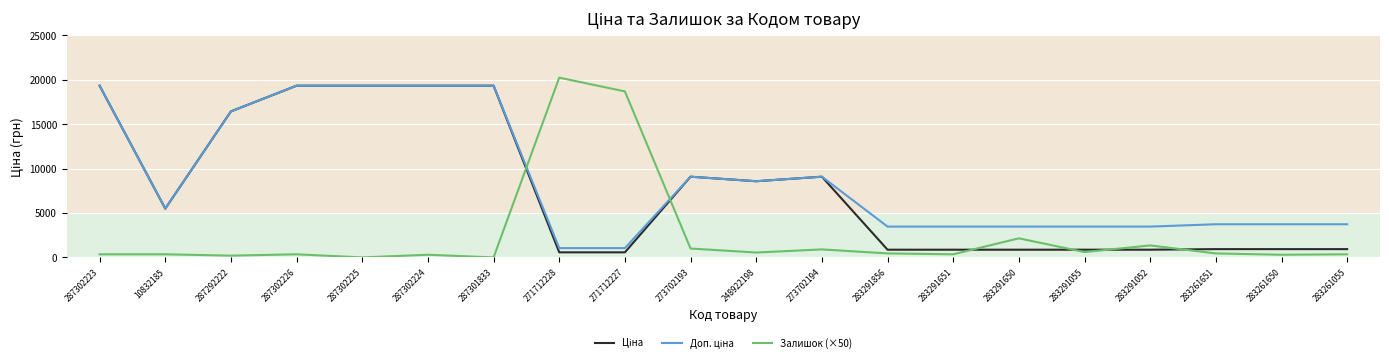

Is it true that Залишок (×50) equals 350.0 at 287302223?

True